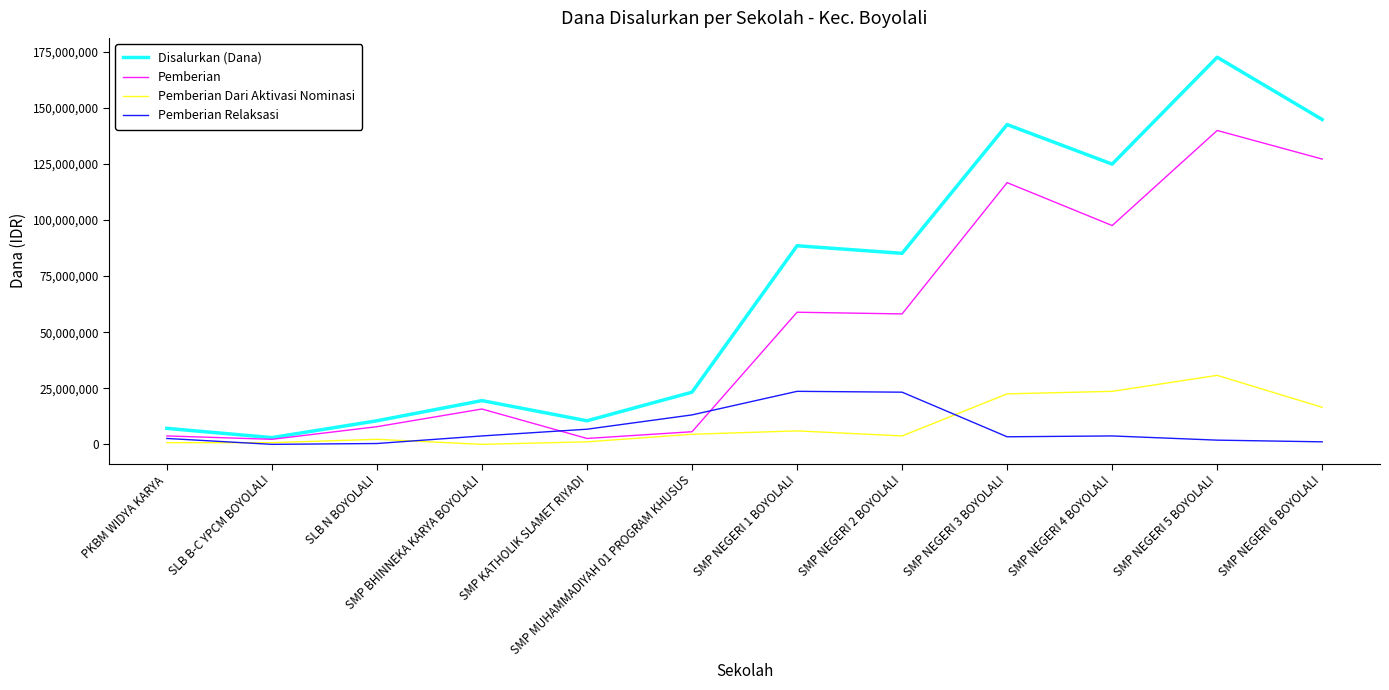

Is it true that Pemberian Dari Aktivasi Nominasi equals 0 at SMP BHINNEKA KARYA BOYOLALI?

True